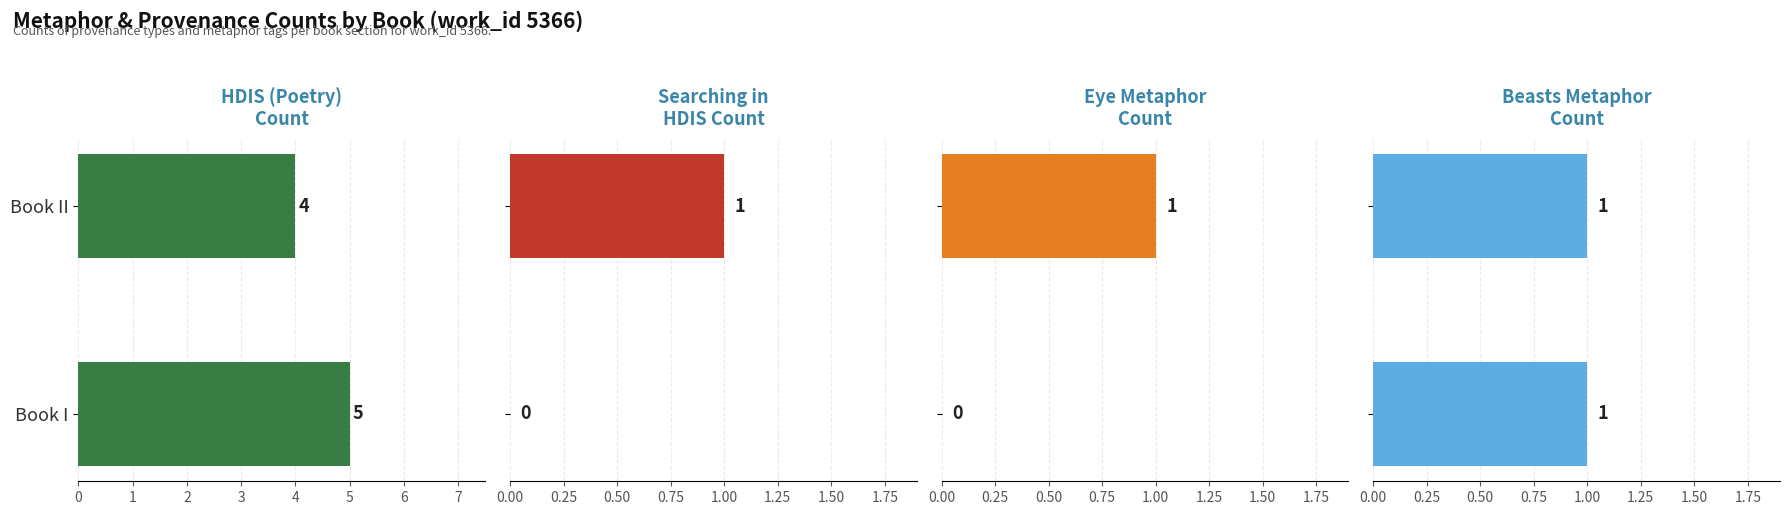

At how many categories does at least one series exceed 3?

2